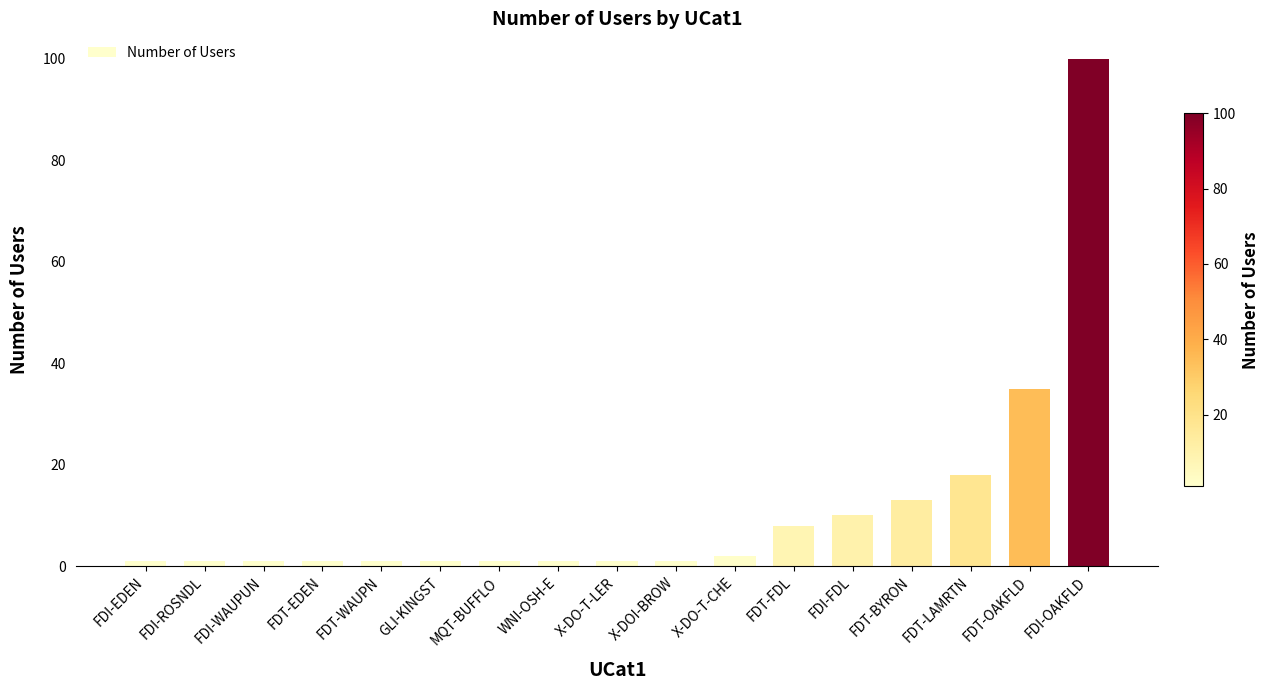

What is the minimum value shown in the chart?

1